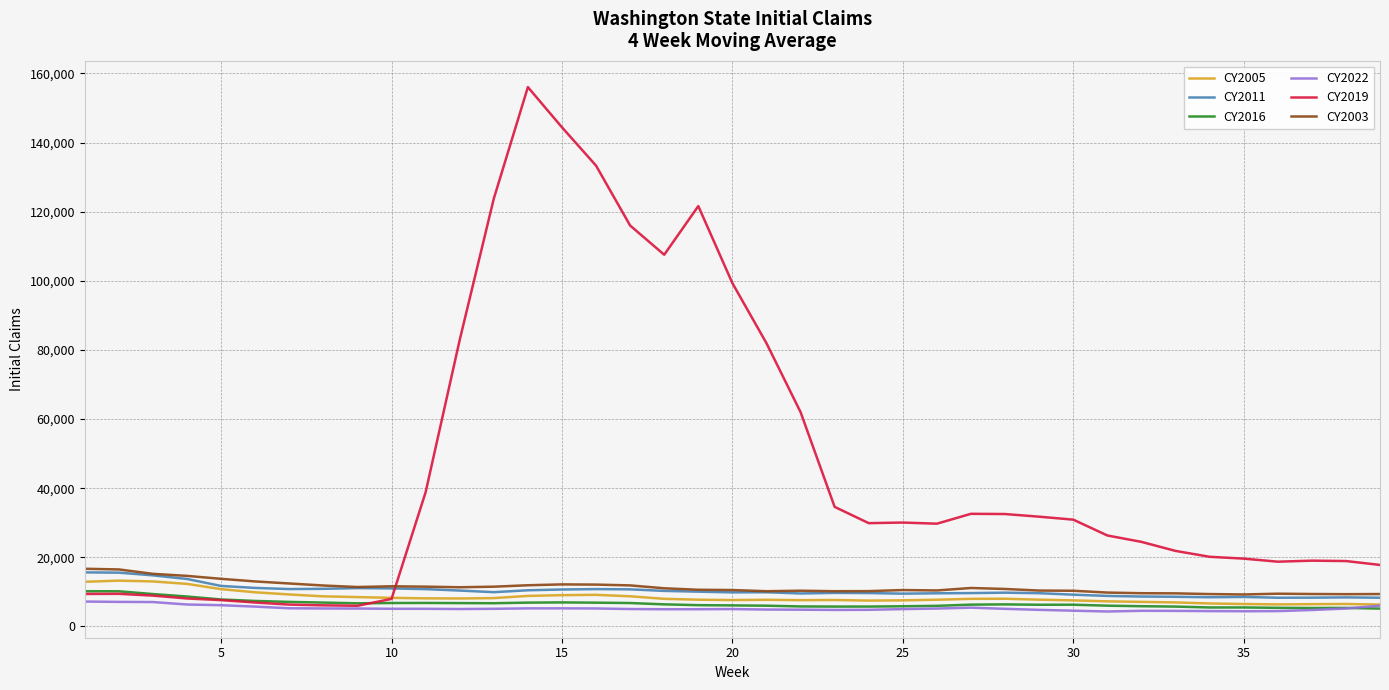

Which series has the largest total across all categories?

CY2019